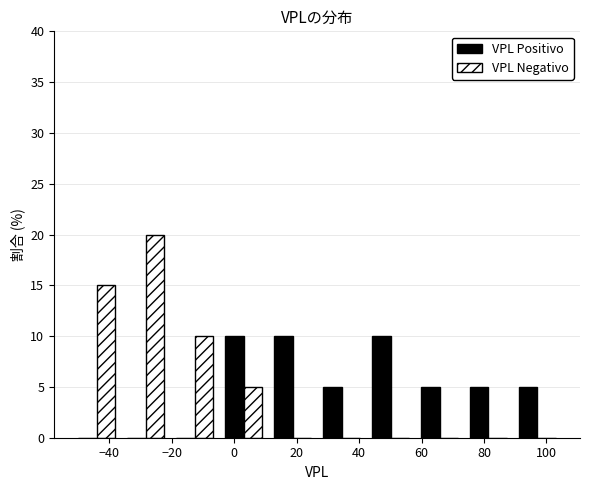

Reading left to right, list every range on the x-axis with the height of the bar of each series over it. Neither the bar edges nor the heights are printed on the chart, so give them approximately, as read against the axes.

-52 to -36: VPL Positivo=0	VPL Negativo=15
-36 to -20: VPL Positivo=0	VPL Negativo=20
-20 to -4: VPL Positivo=0	VPL Negativo=10
-4 to 10: VPL Positivo=10	VPL Negativo=5
10 to 26: VPL Positivo=10	VPL Negativo=0
26 to 42: VPL Positivo=5	VPL Negativo=0
42 to 58: VPL Positivo=10	VPL Negativo=0
58 to 74: VPL Positivo=5	VPL Negativo=0
74 to 90: VPL Positivo=5	VPL Negativo=0
90 to 104: VPL Positivo=5	VPL Negativo=0